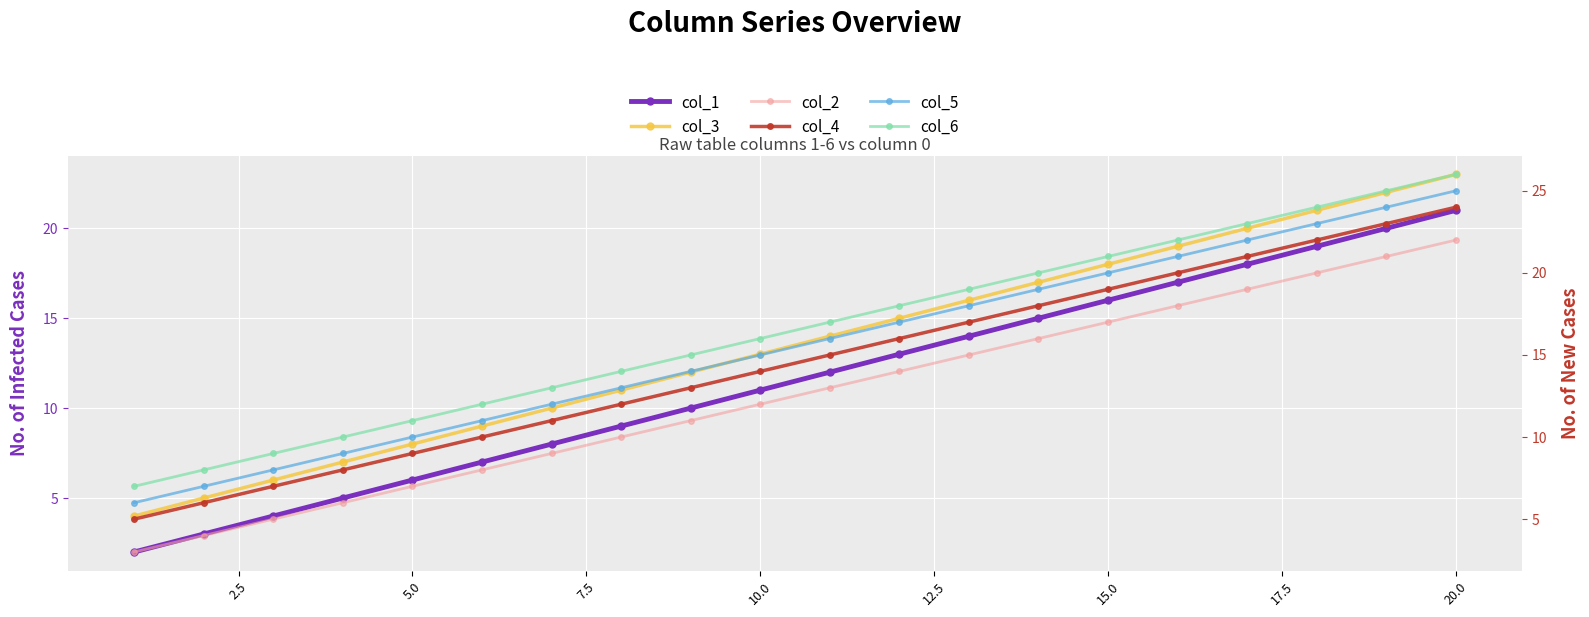

Which series has the largest total across all categories?

col_6